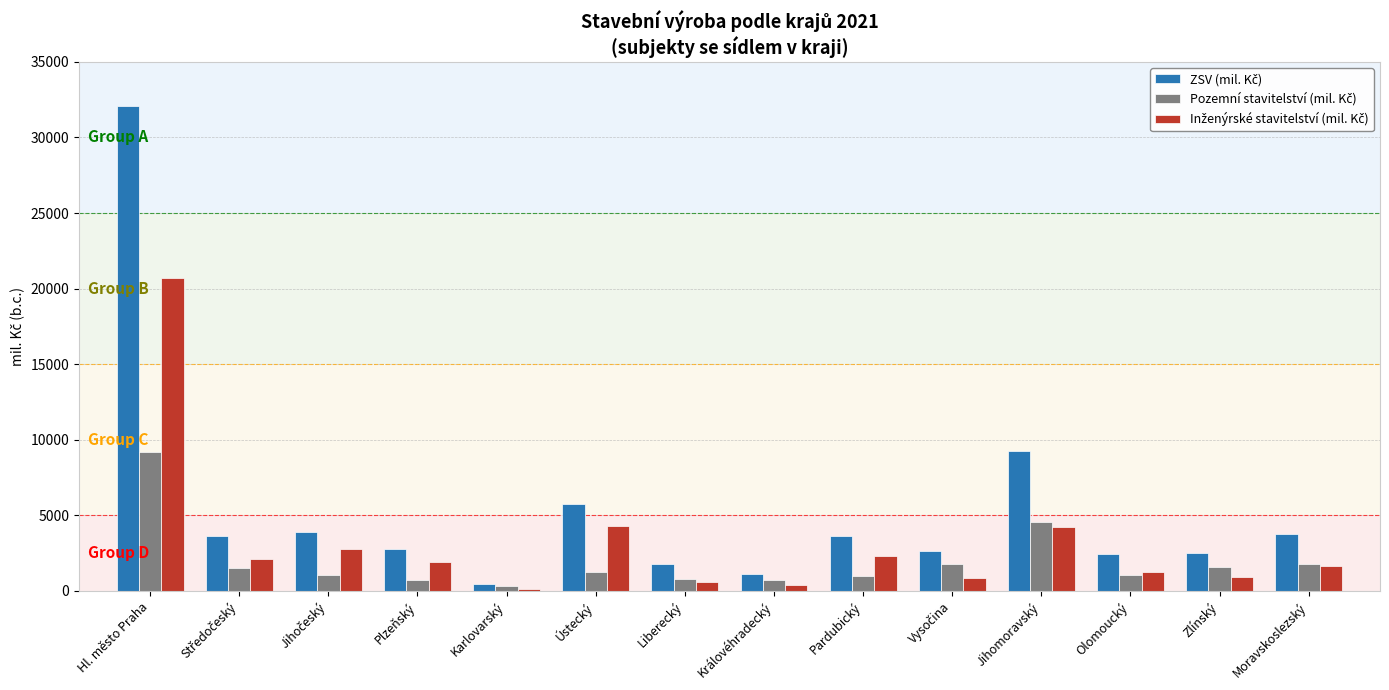

What is the greatest value displayed?

32070